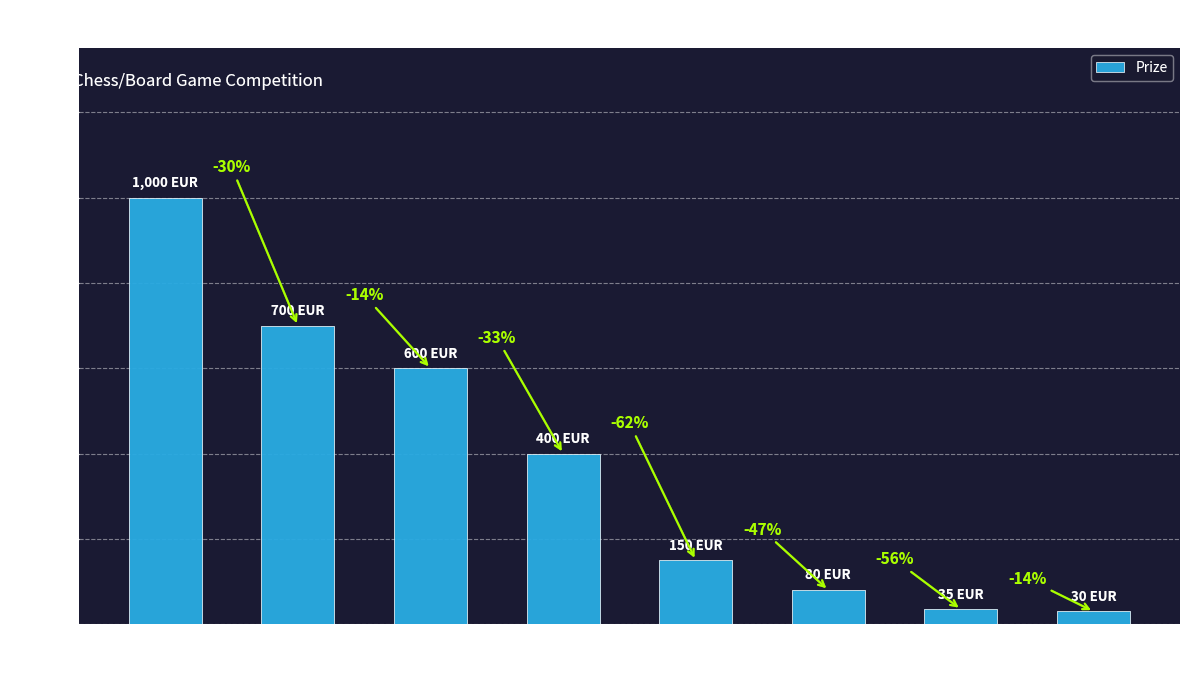

What value does the data have at 0, to the nearest 50?

50